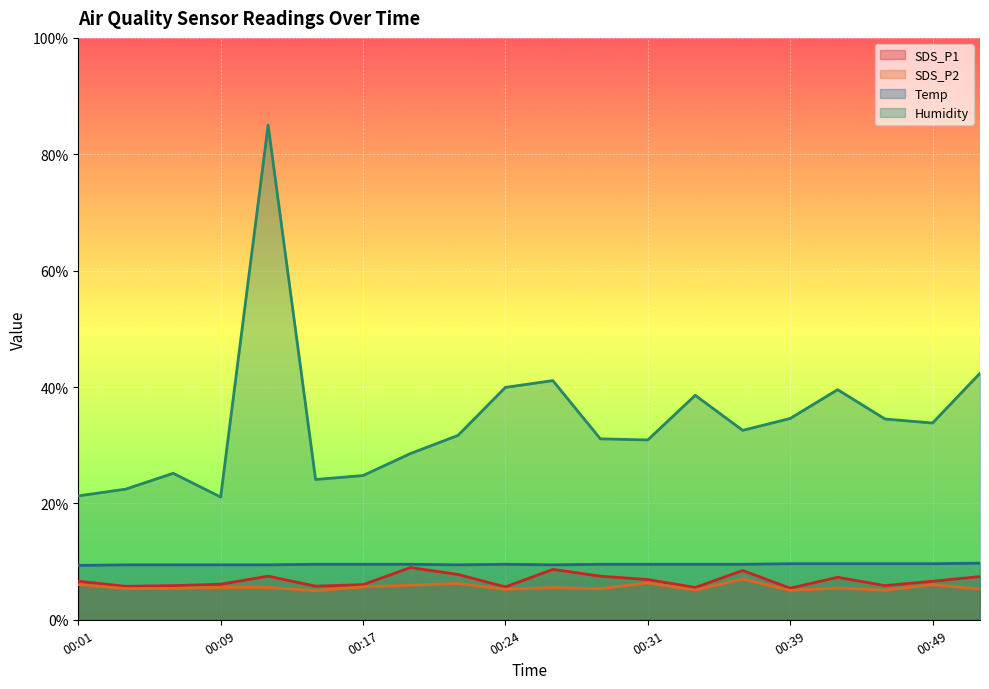

What is the average value of the SDS_P2 series?

5.6